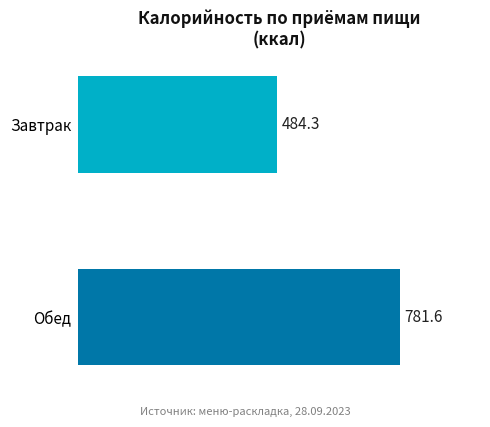

What is the minimum value shown in the chart?

484.3